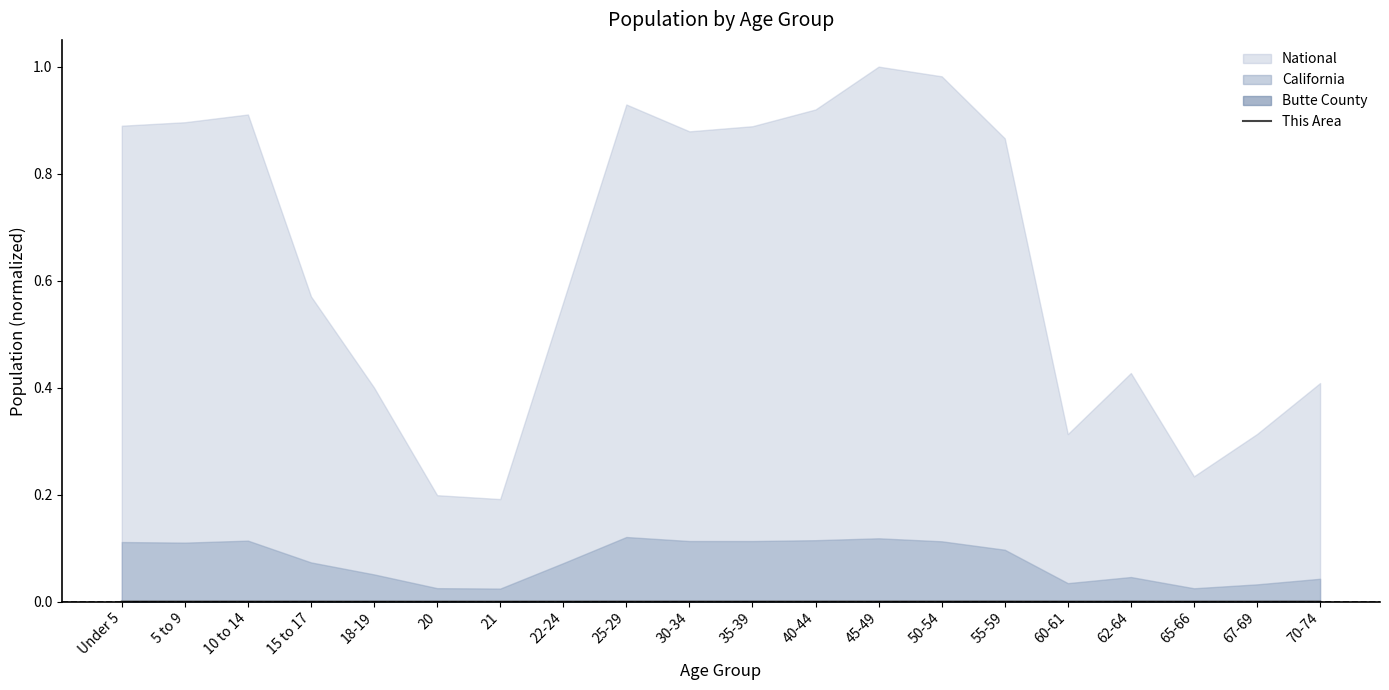

What is the label of the 11th point from the left?

35-39